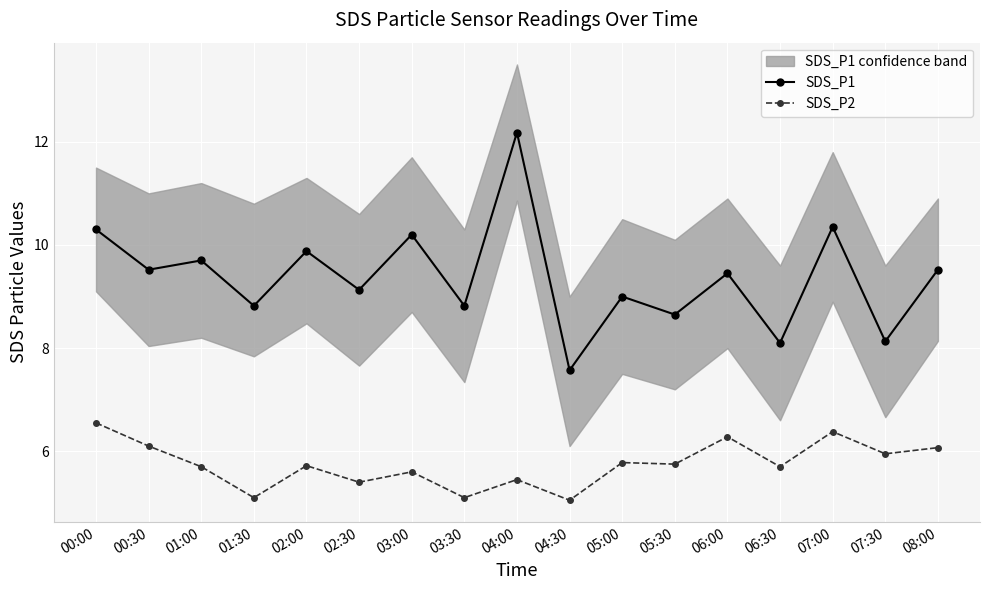

What is the average value of the SDS_P2 series?

5.7